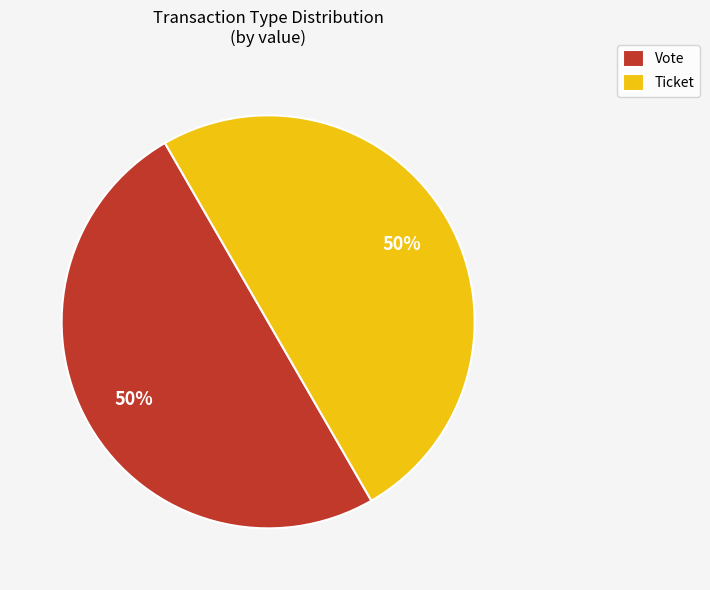

To the nearest percent, what is the average slice percentage?

50%